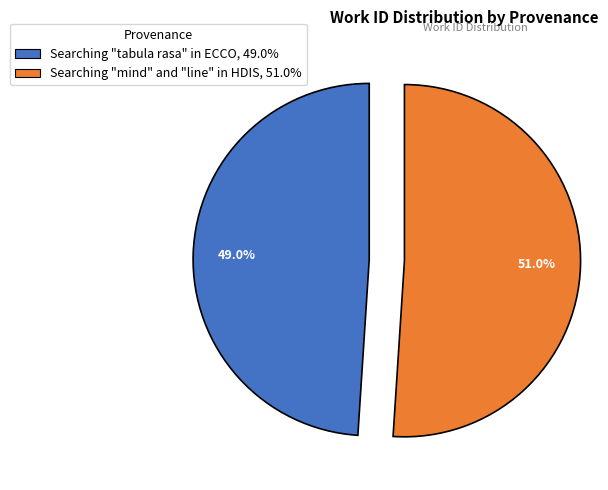

Rank the categories by value from highest to lowest.

Searching "mind" and "line" in HDIS, Searching "tabula rasa" in ECCO